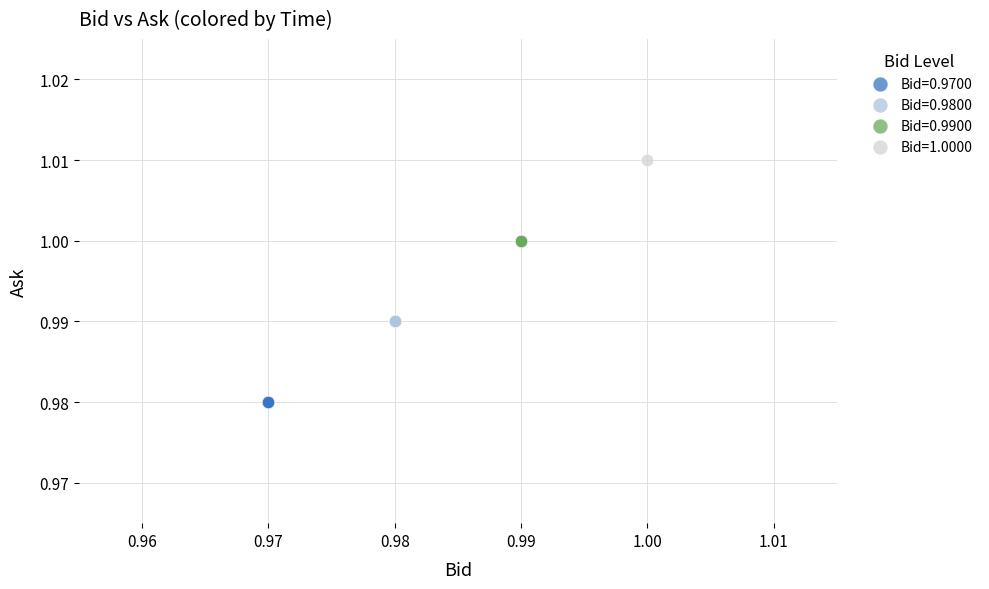

Which series contains the lowest Y value?

Bid=0.9700